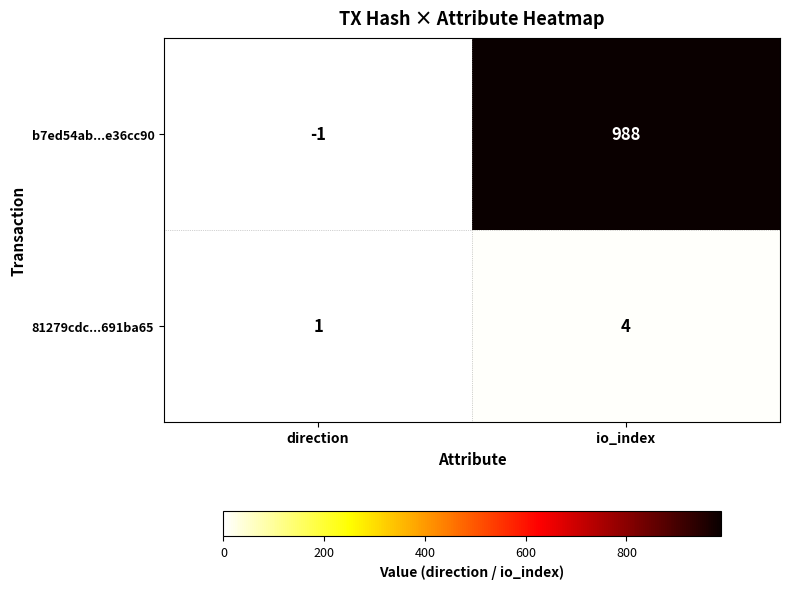

Reading right to left, list all the values displayed in this chart.

b7ed54ab...e36cc90: 988	-1
81279cdc...691ba65: 4	1